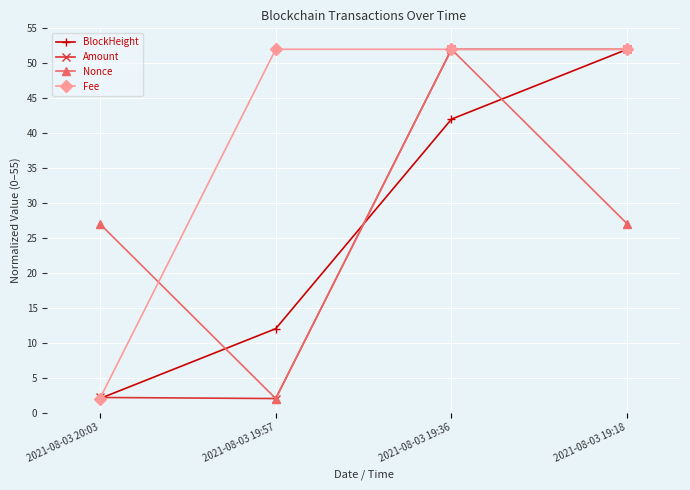

Where do BlockHeight and Nonce first cross each other?

2021-08-03 20:03 and 2021-08-03 19:57